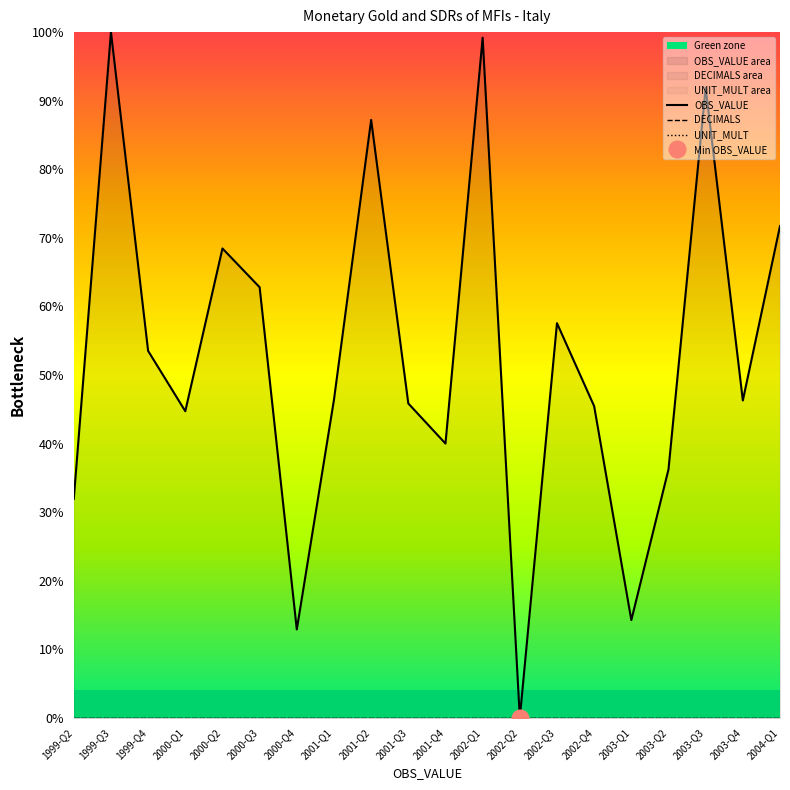

At how many categories does at least one series exceed 52?

9